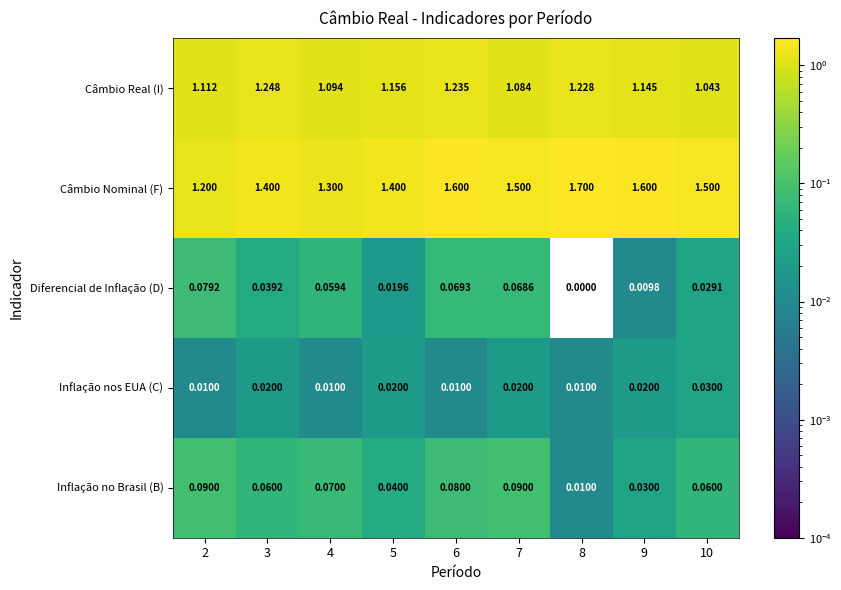

Which series has the largest range (max minus min)?

Câmbio Nominal (F)